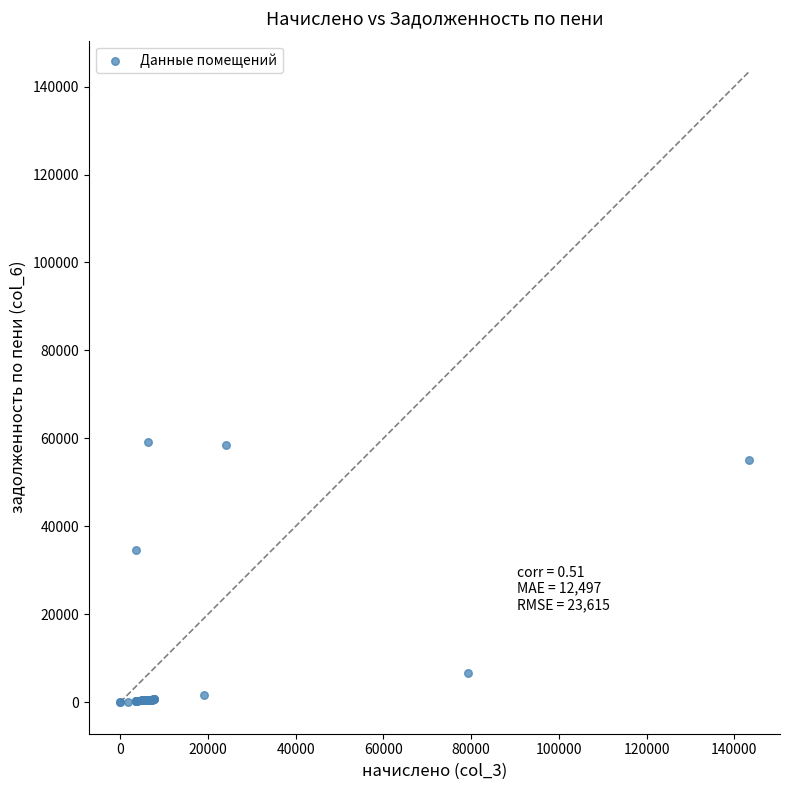

What Y value in the scatter plot is closest to 29577?

34626.8